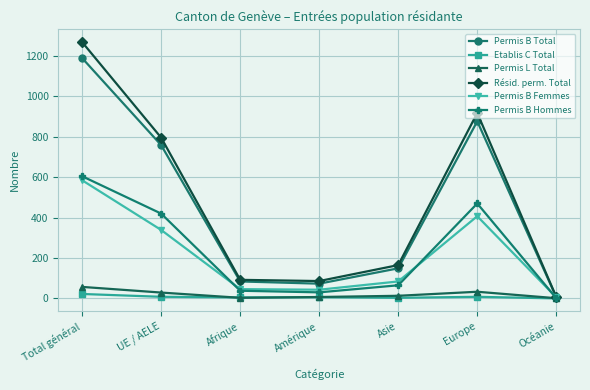

What is the label of the 5th point from the left?

Asie